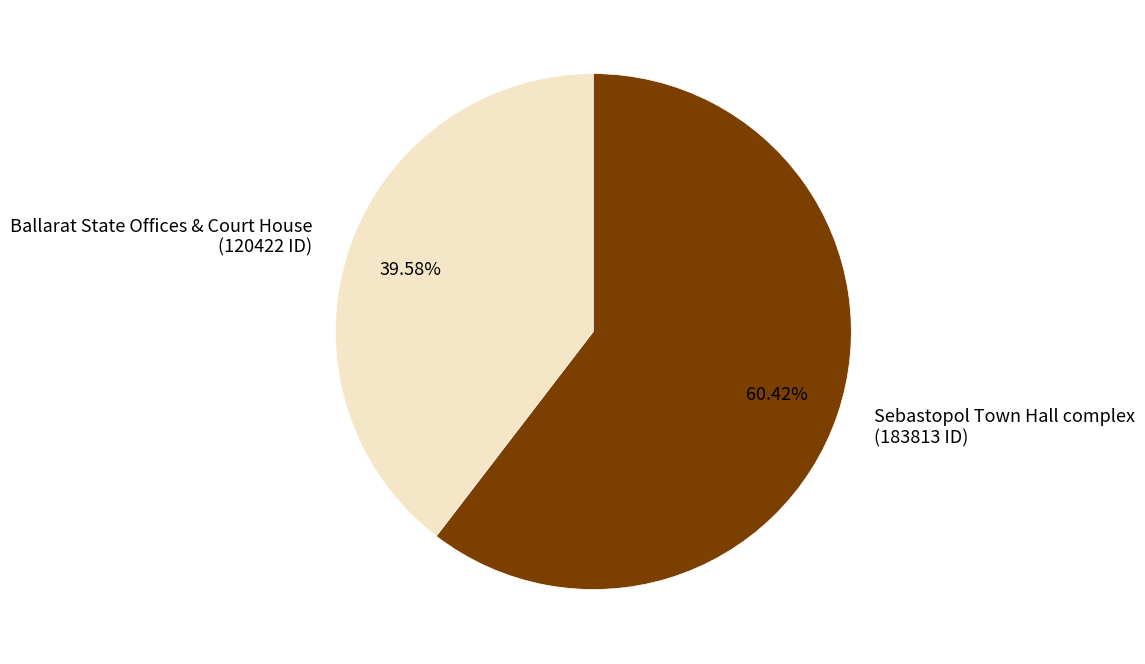

The Ballarat State Offices & Court House slice represents 40% of the pie. True or false?

True